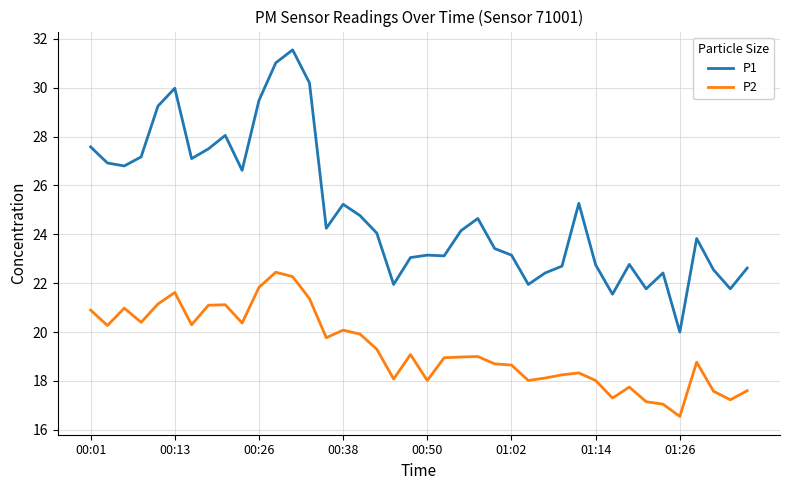

Rank the series by their maximum value, from highest to lowest.

P1, P2